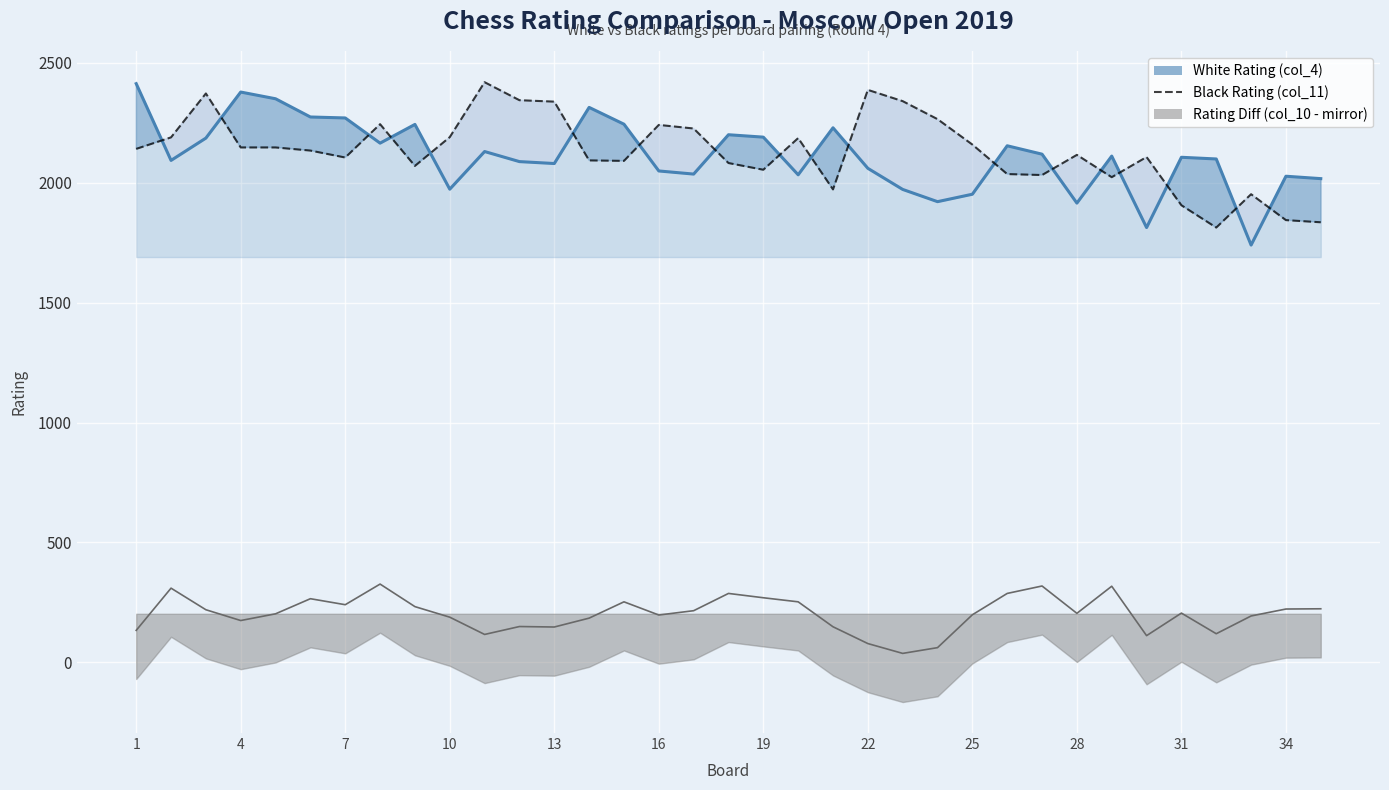

What is the difference between the second highest and minimum values in the Black Rating (col_11) series?

574